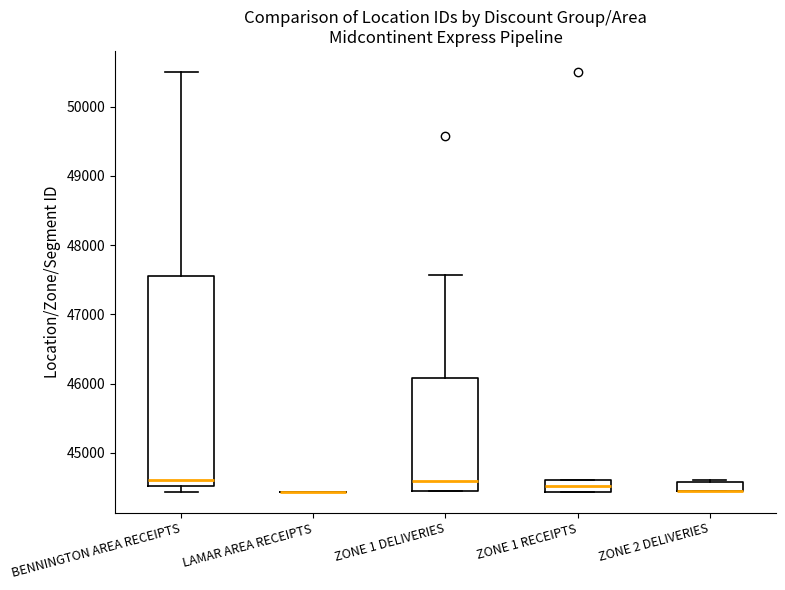

Comparing the boxes themselves (not the whiskers), which one is the tallest?

BENNINGTON AREA RECEIPTS